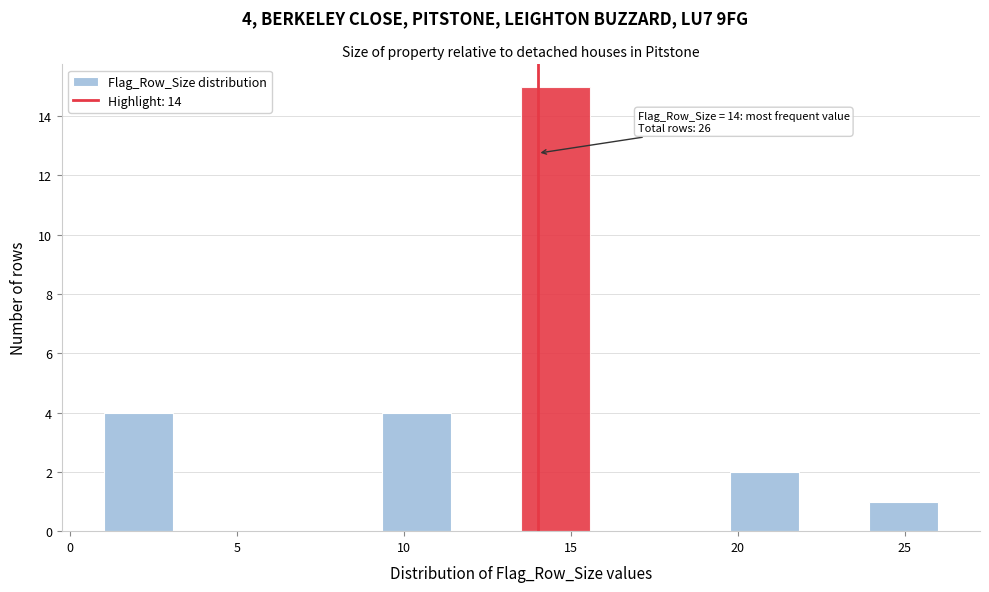

Over which range of the x-axis is the bar tallest?

13.5 to 15.5